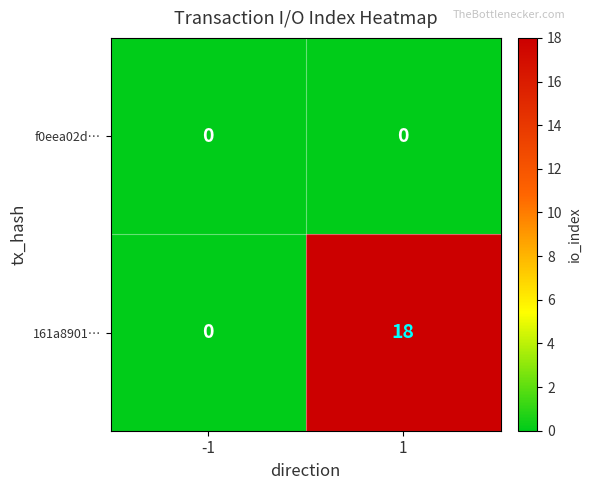

Count the number of categories in the chart.

2